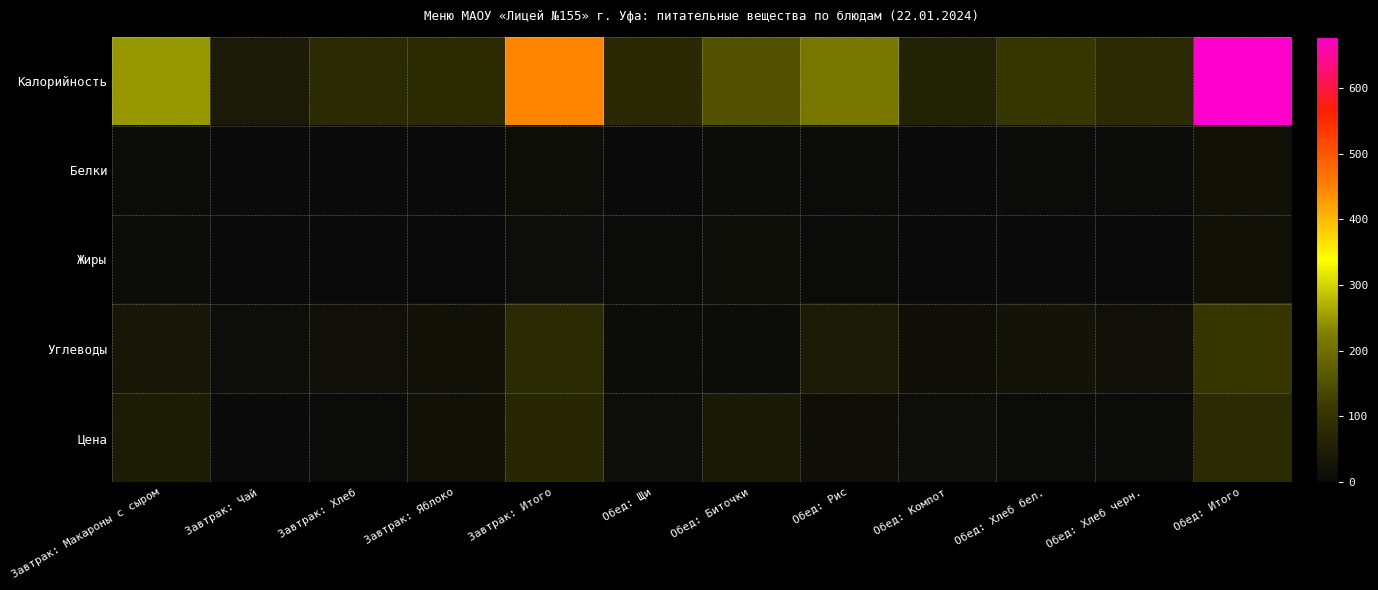

Which series has the largest range (max minus min)?

Калорийность